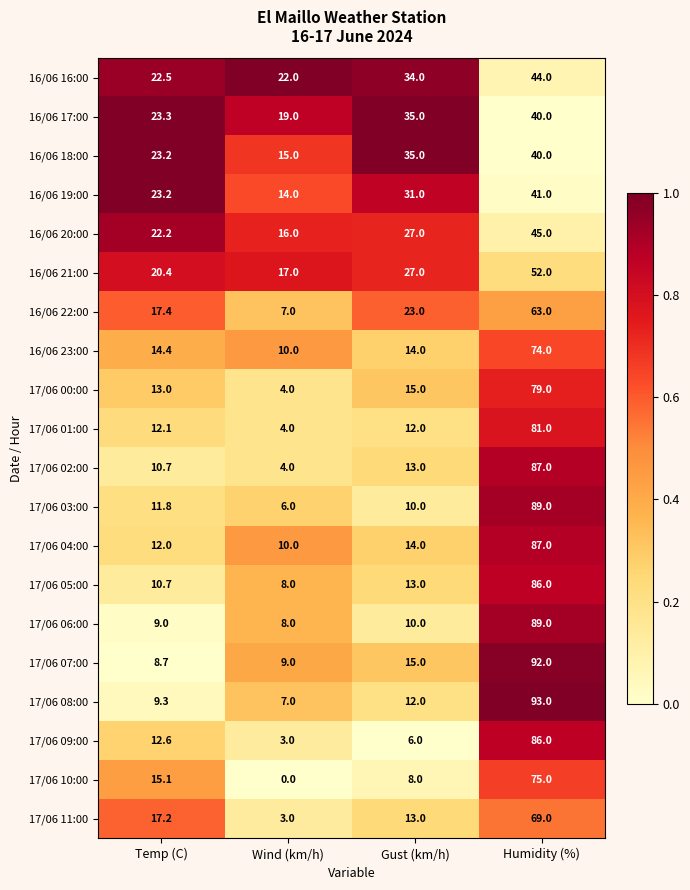

What is the highest value of the 17/06 05:00 series?

86.0